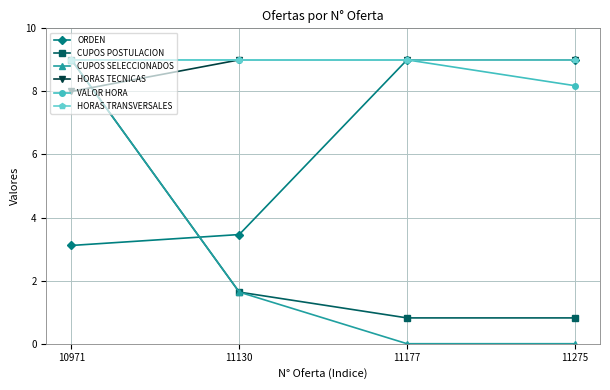

Between which two adjacent categories do CUPOS POSTULACION and ORDEN first intersect?

10971 and 11130